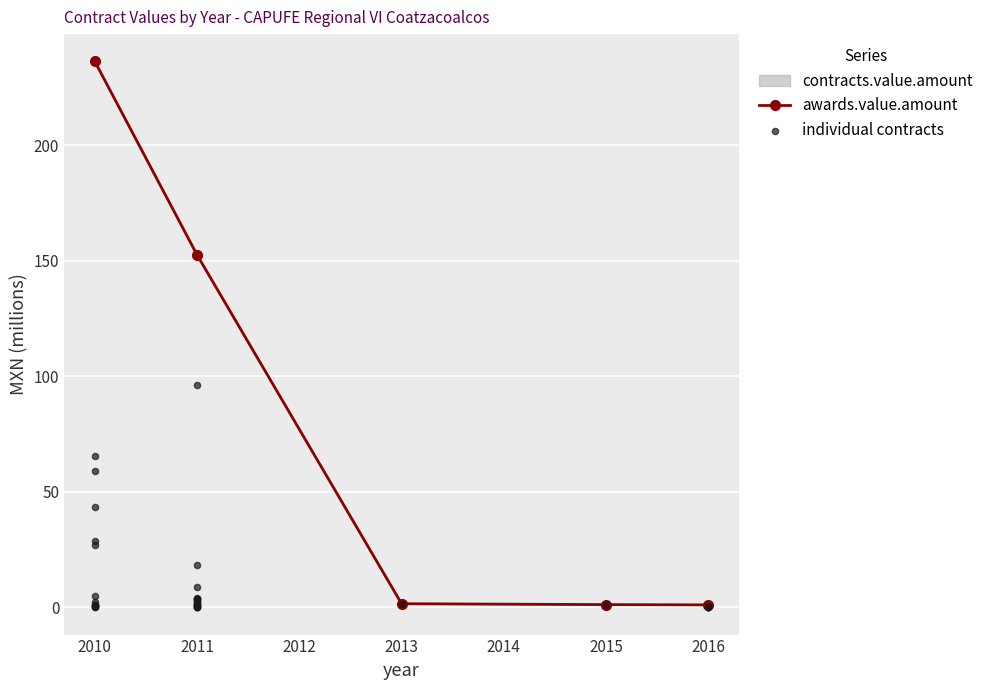

What is the ratio of the value at 2010 to the value at 2013?

0.5